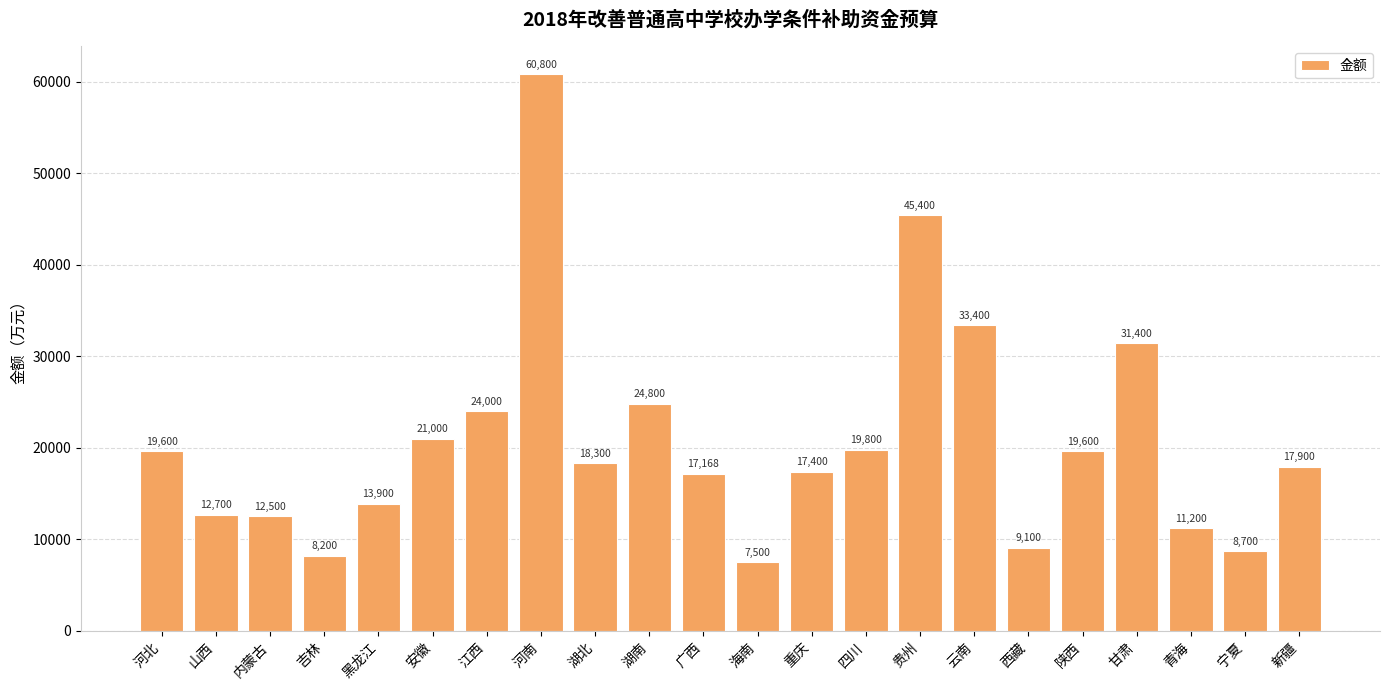

What is the average value?

20653